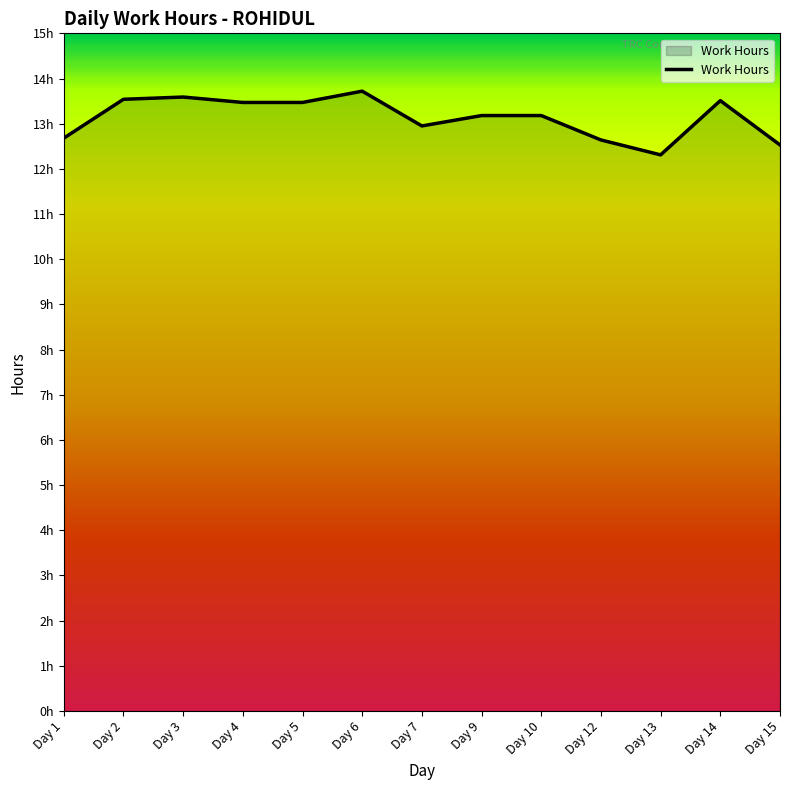

Does the chart have visible grid lines?

No